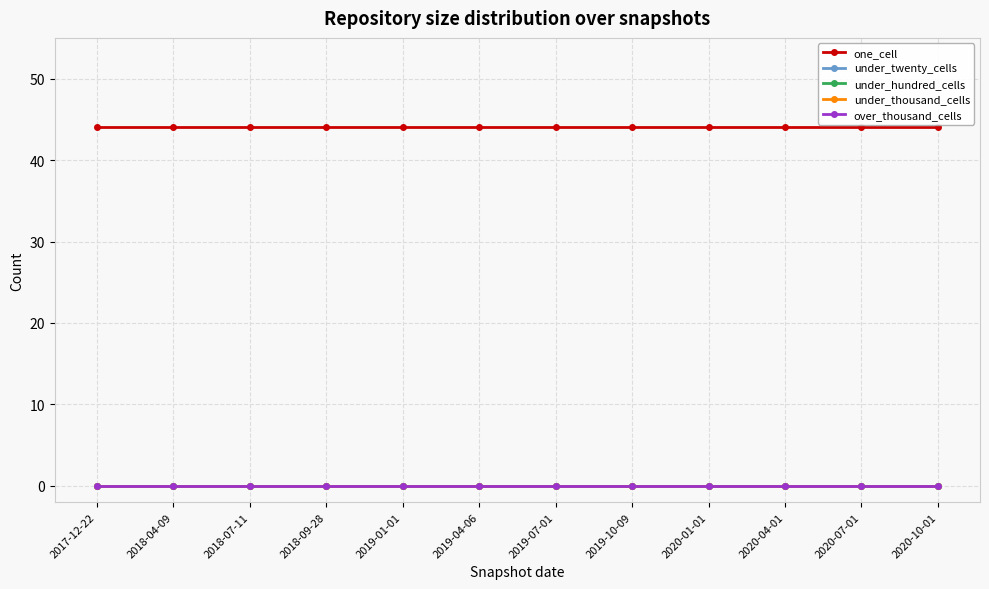

Is this an area chart (filled region under the line)?

No